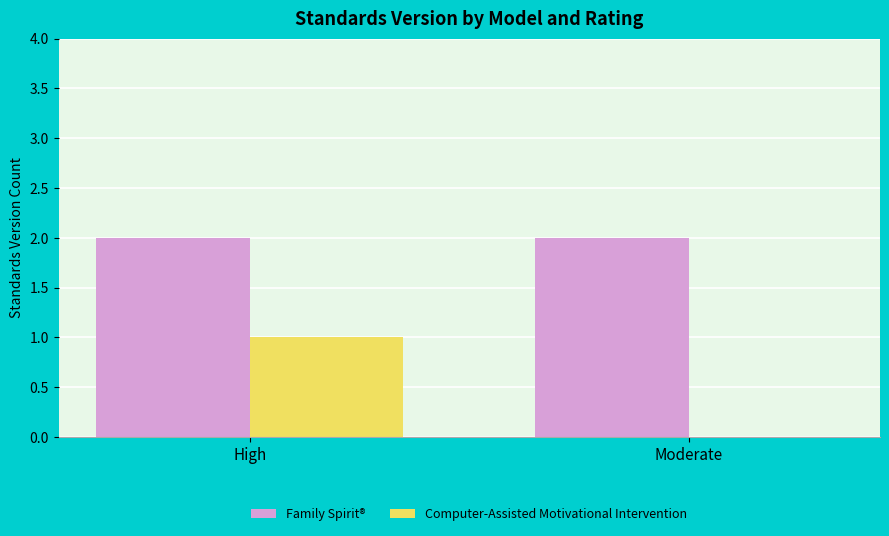

How many series are shown in this chart?

2